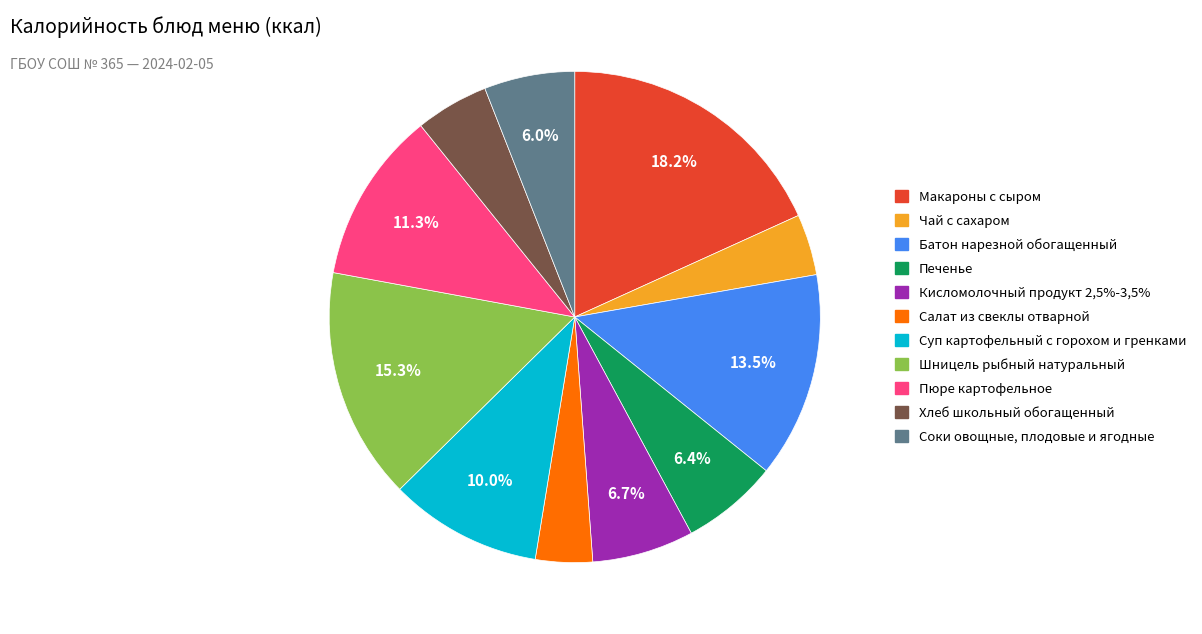

True or false: Хлеб школьный обогащенный accounts for 5% of the total.

True